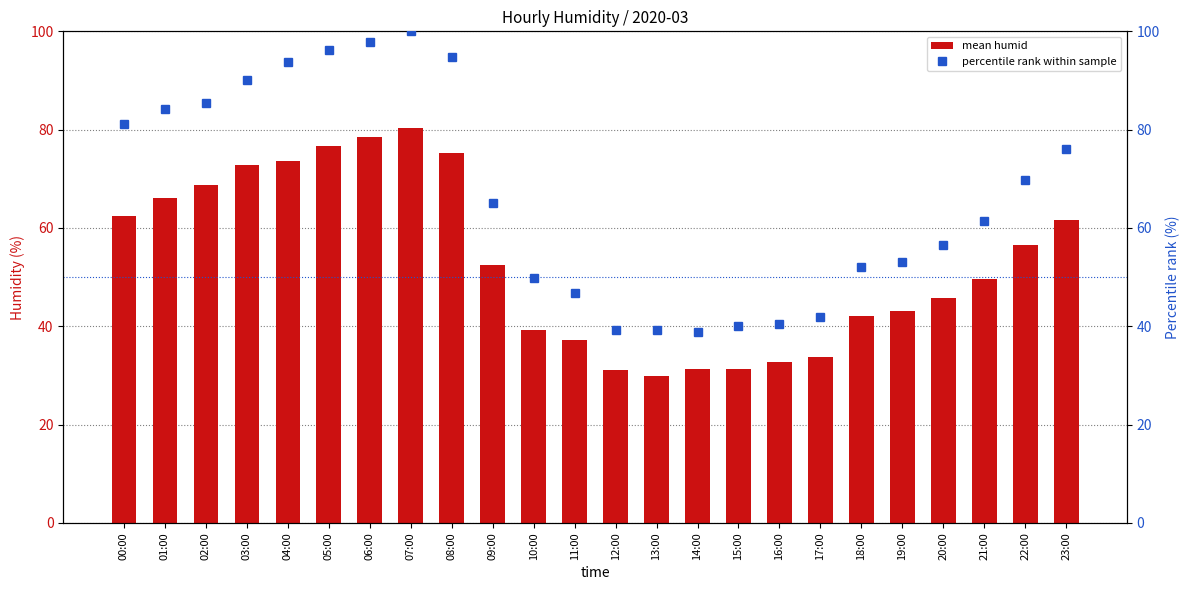

True or false: mean humid has a value of 66.0 at 01:00.

True